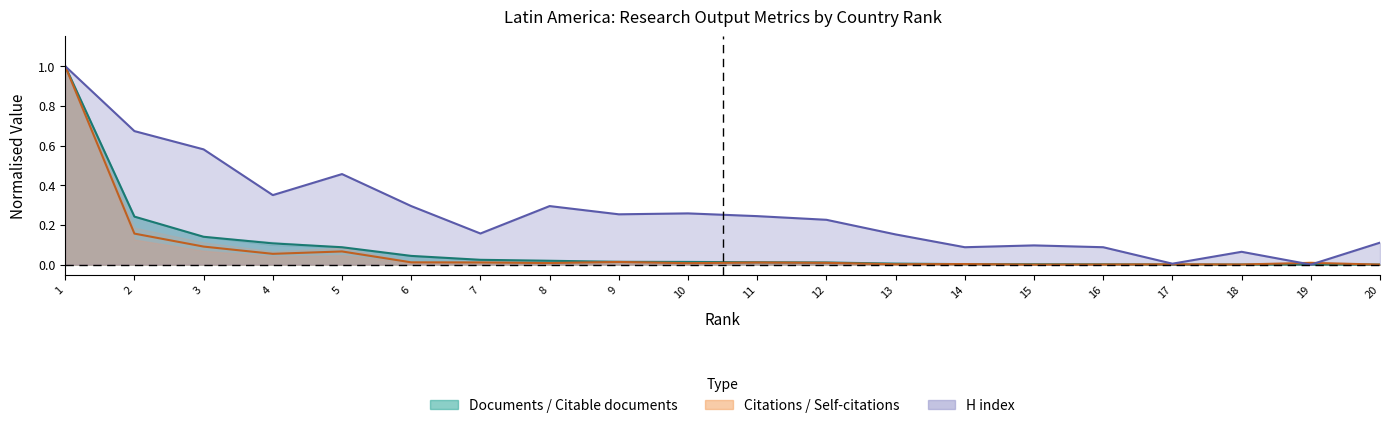

In H index, how many points are lower than both neighbors (excluding endpoints)?

6